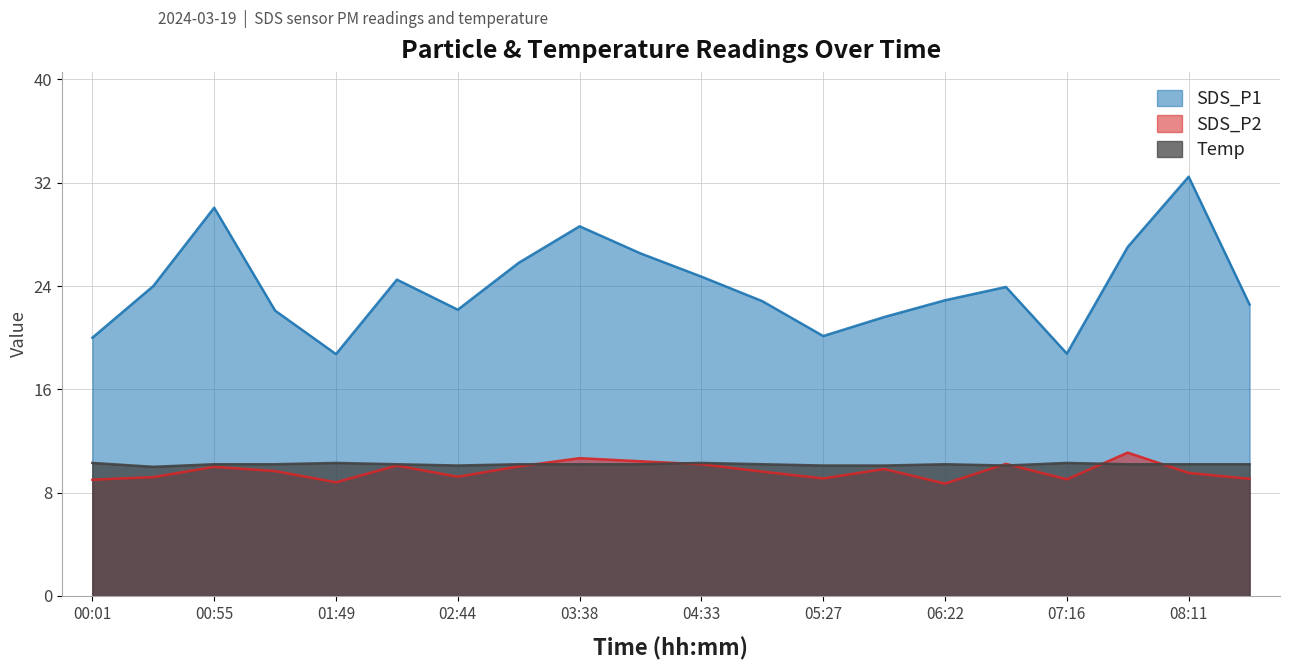

Where is the first local maximum for SDS_P1?

00:55